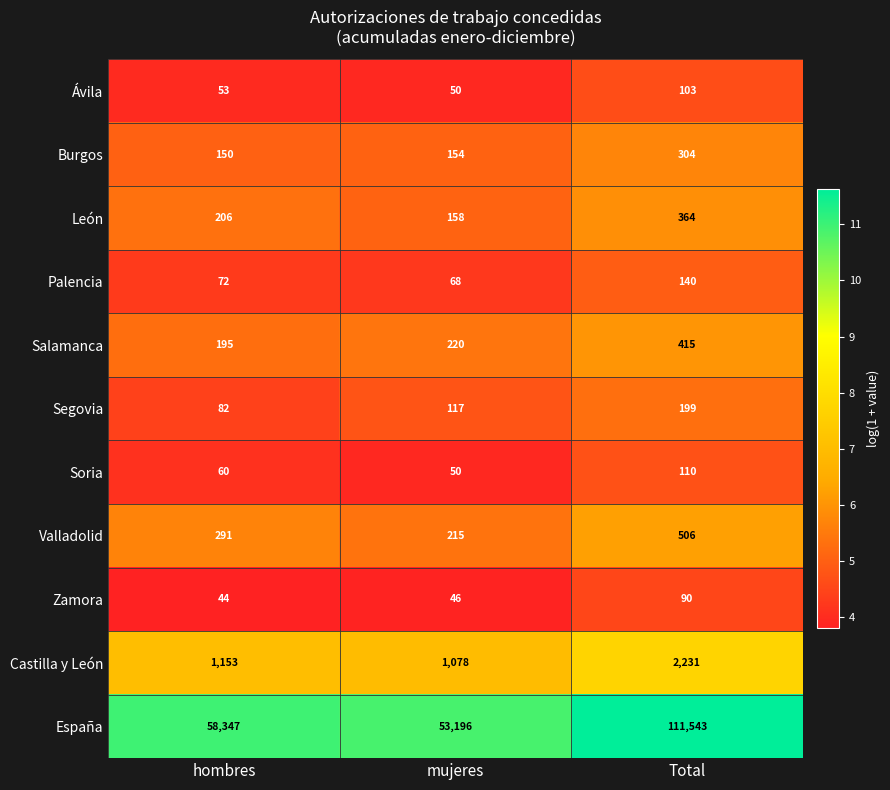

True or false: Burgos has a value of 236 at mujeres.

False